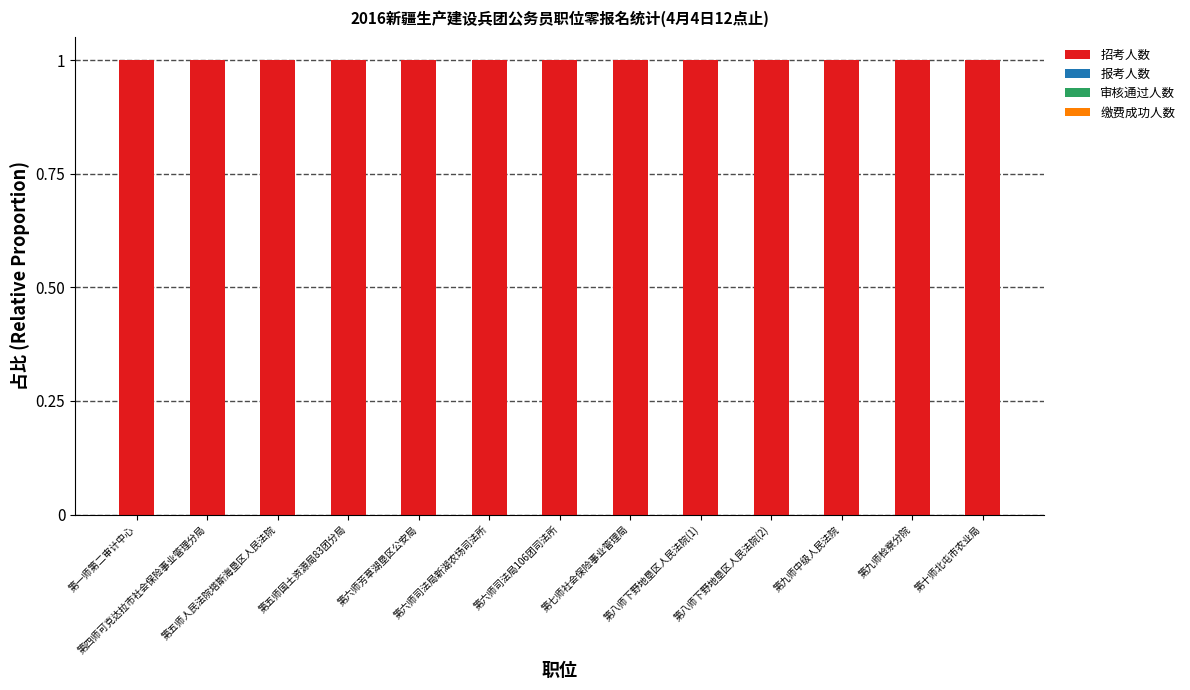

The 招考人数 series shows 1 at 第八师下野地垦区人民法院(1). True or false?

False